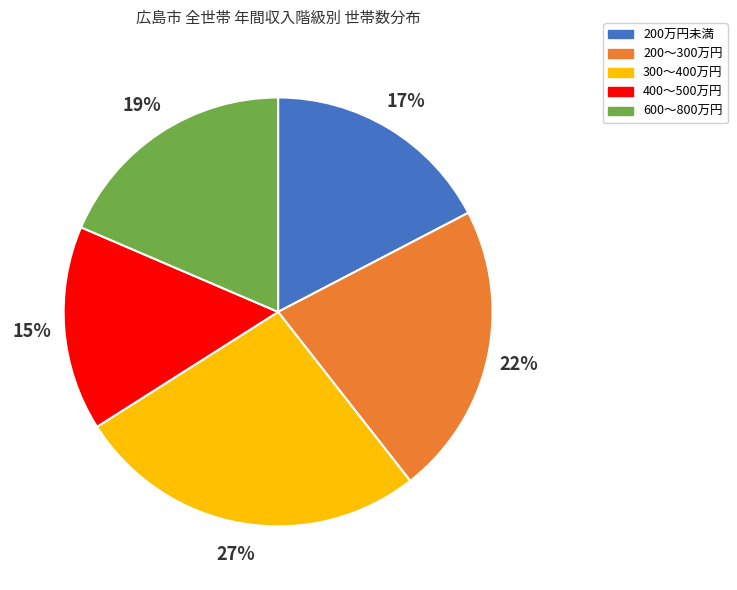

How many segments does this pie chart have?

5